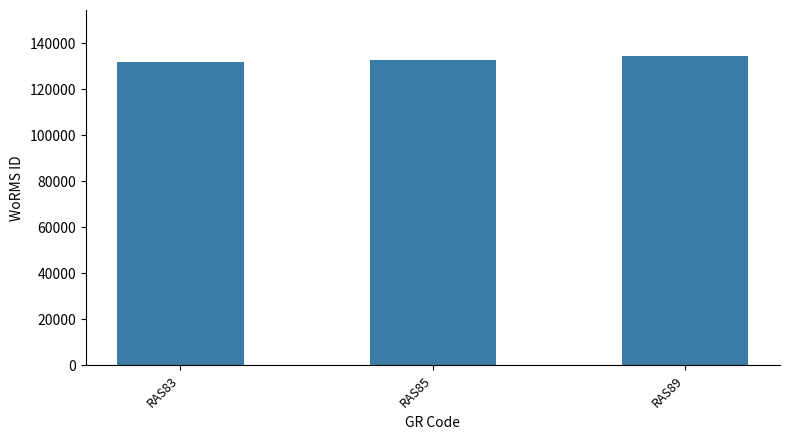

What is the sum of the values at RAS83 and RAS89?

266092